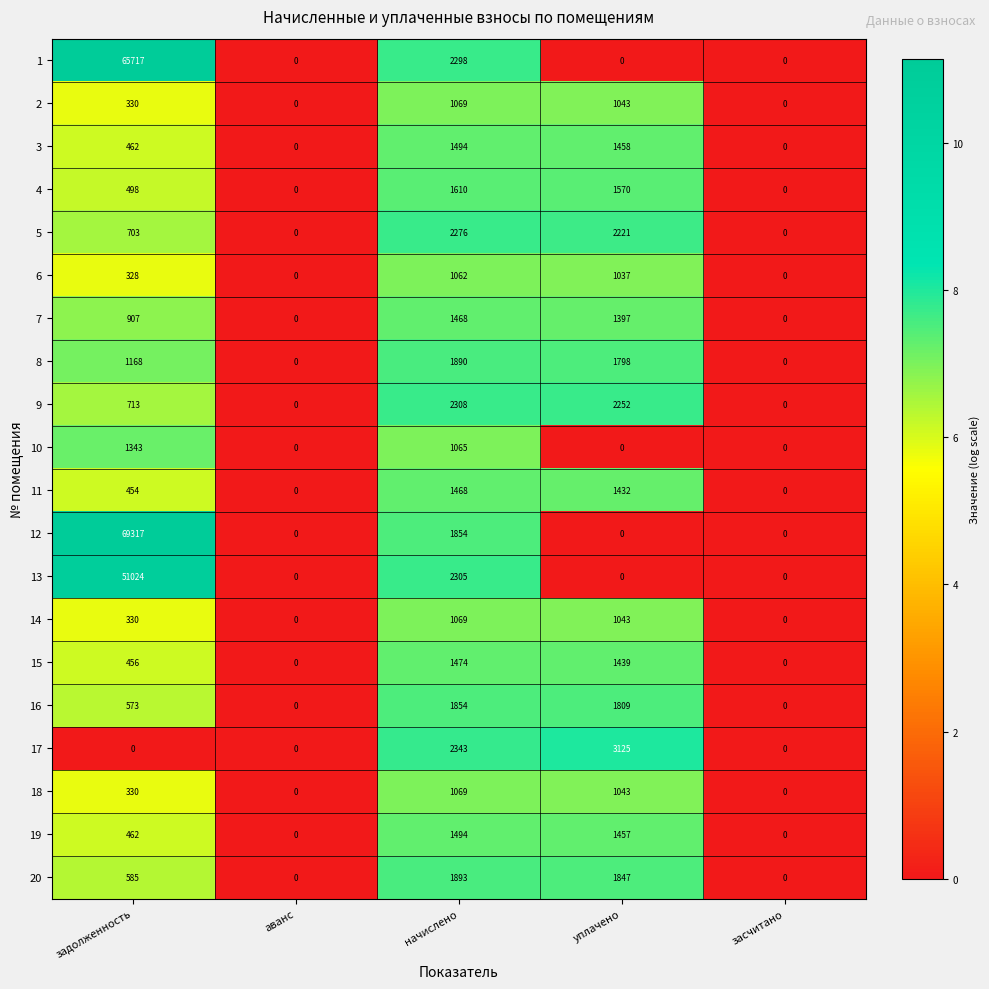

What is the spread (max minus min) of values at задолженность?

69317